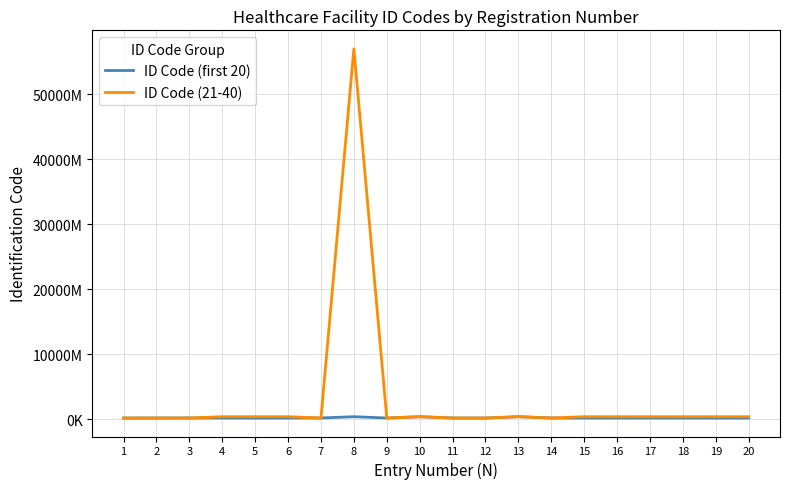

At which category does ID Code (first 20) reach its first local valley?

5